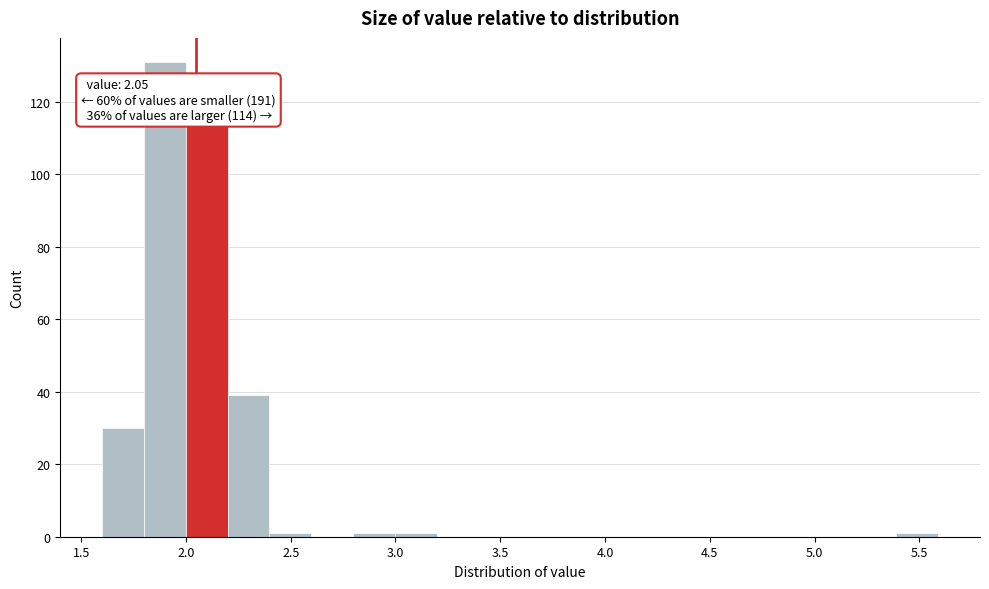

Around what value on the x-axis is the tallest bar? Give the approximate position of its centre, as read against the axis.

1.90